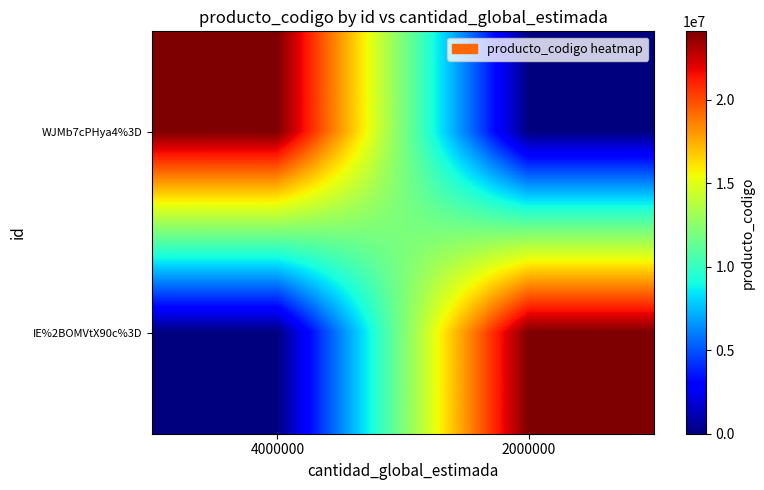

Reading left to right, what are all the values shown in this chart?

WJMb7cPHya4%3D: 4000000=24111502	2000000=0
IE%2BOMVtX90c%3D: 4000000=0	2000000=24111502